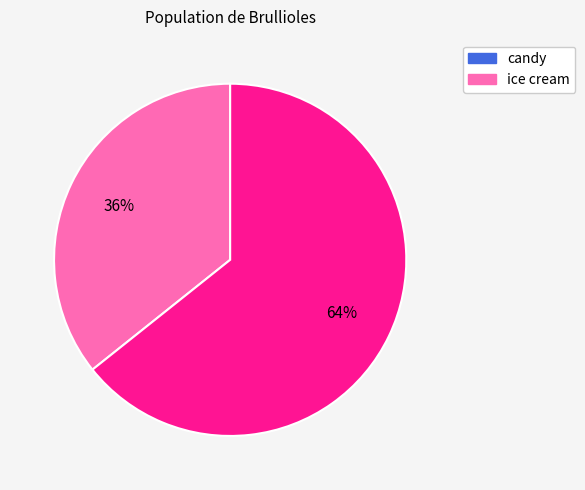

How many slices are in this pie chart?

2